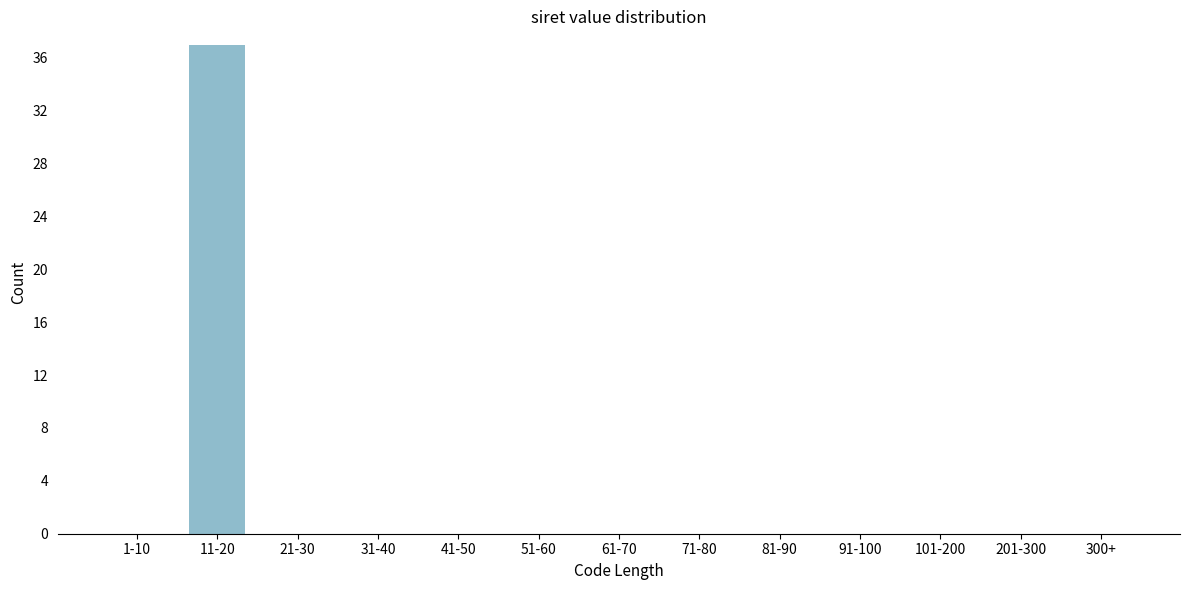

Reading left to right, transcribe all the data shown in this chart.

1-10=0	11-20=37	21-30=0	31-40=0	41-50=0	51-60=0	61-70=0	71-80=0	81-90=0	91-100=0	101-200=0	201-300=0	300+=0